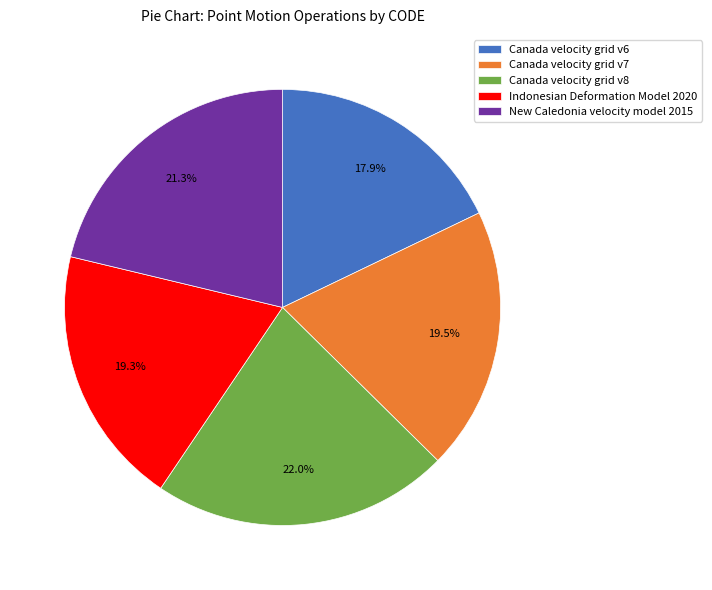

True or false: Canada velocity grid v8 accounts for 9% of the total.

False